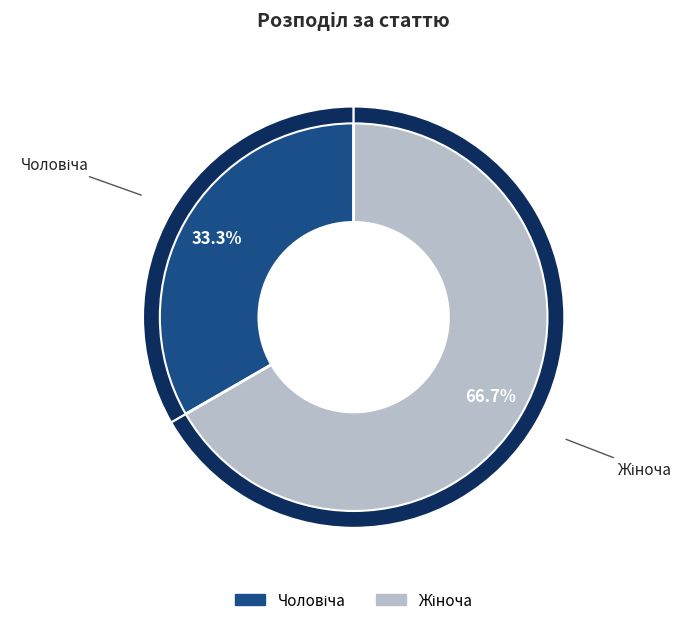

Does any single category account for the majority?

Yes